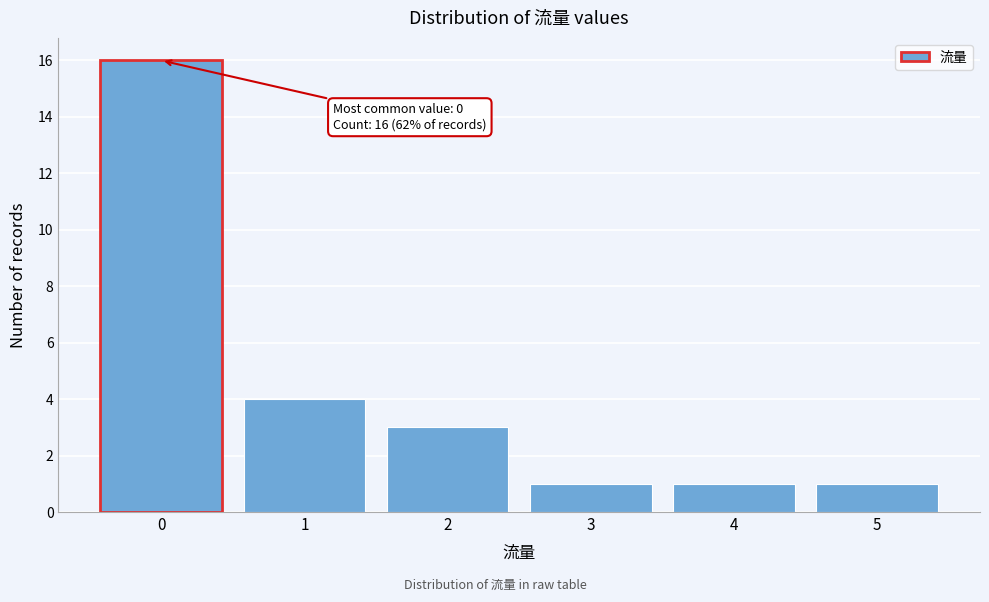

Which range on the x-axis has the tallest bar?

-0.5 to 0.5